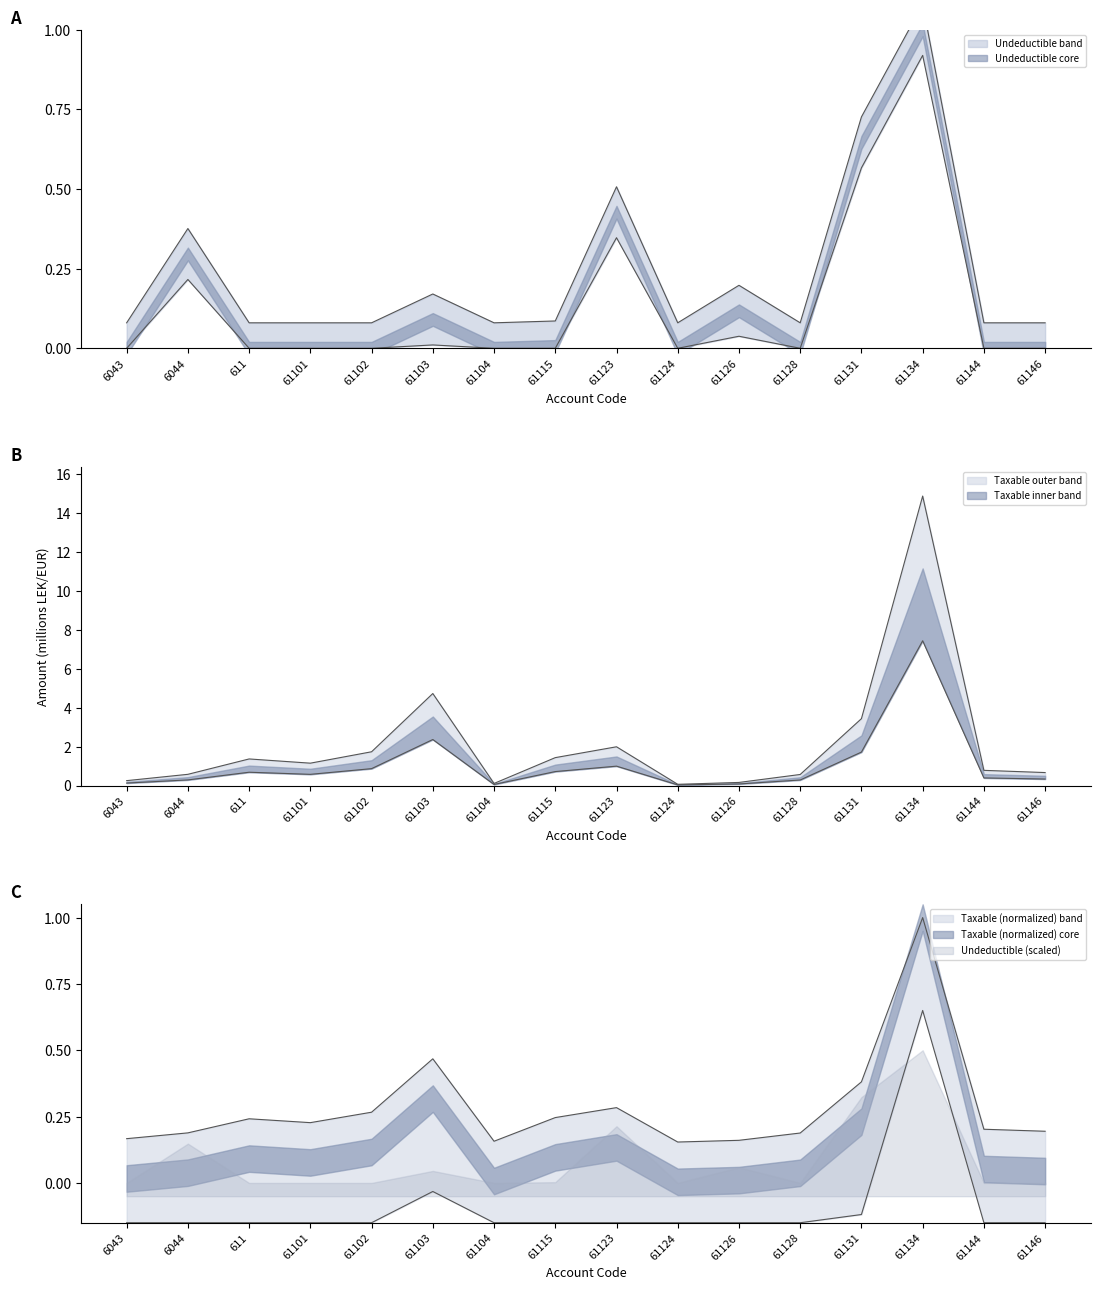

What is the difference between the maximum and minimum values in the Undeductible series?

1.0